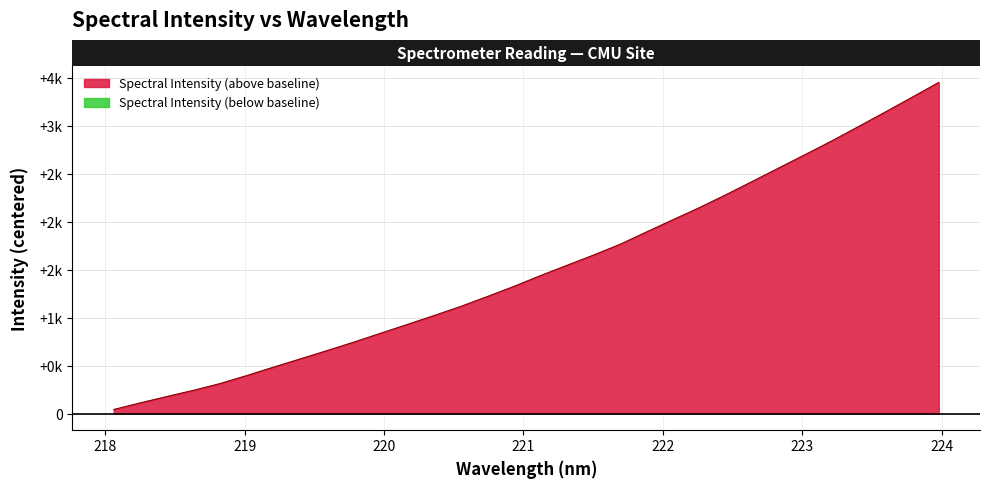

Rank the categories by value from lowest to highest.

218.0596, 218.2508, 218.442, 218.6332, 218.8244, 219.0156, 219.2067, 219.3979, 219.589, 219.7801, 219.9712, 220.1623, 220.3533, 220.5444, 220.7354, 220.9264, 221.1174, 221.3083, 221.4993, 221.6902, 221.8812, 222.0721, 222.263, 222.4538, 222.6447, 222.8355, 223.0264, 223.2172, 223.408, 223.5987, 223.7895, 223.9802